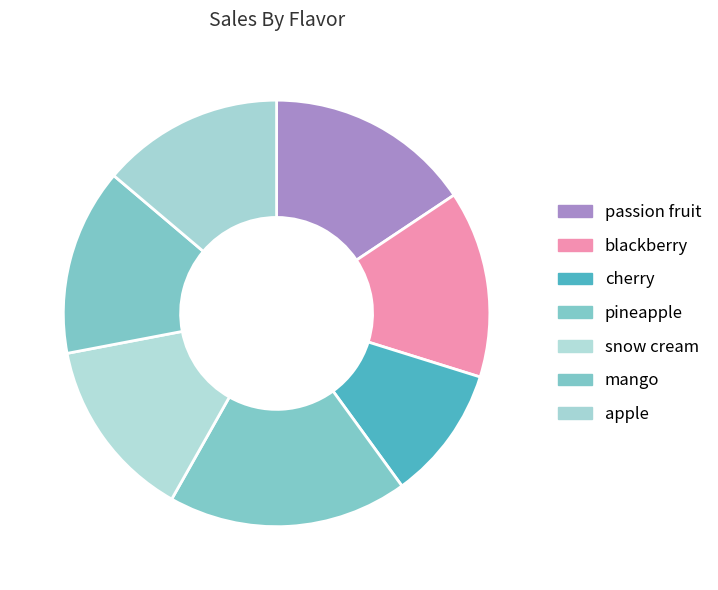

How many slices are in this pie chart?

7